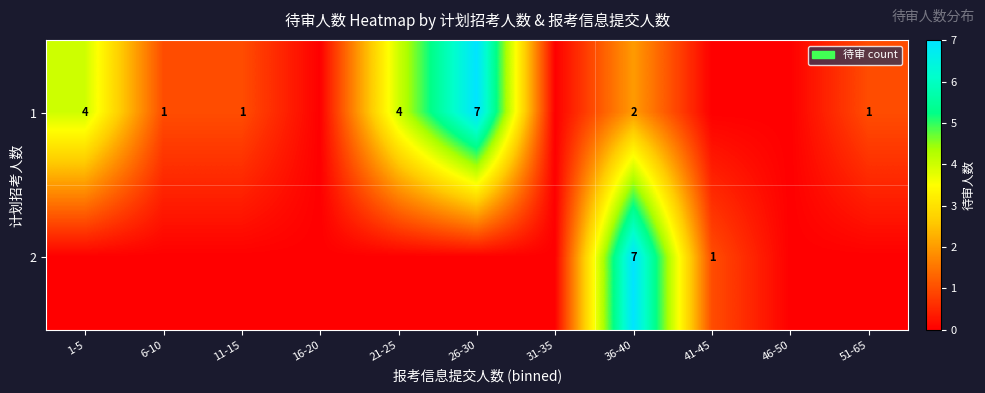

Count the number of categories in the chart.

11